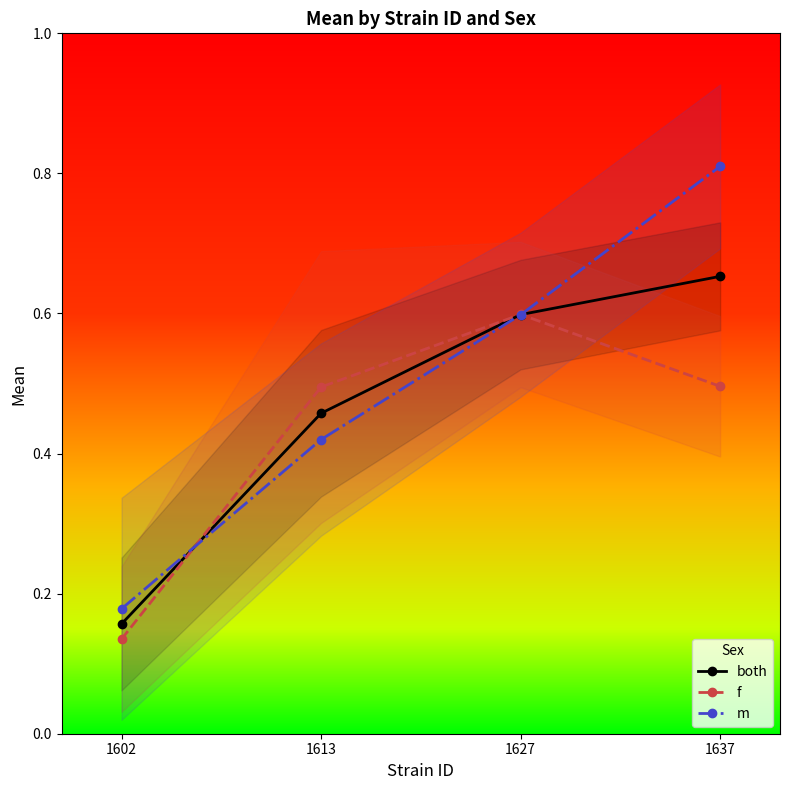

At which label does both reach its peak?

1637